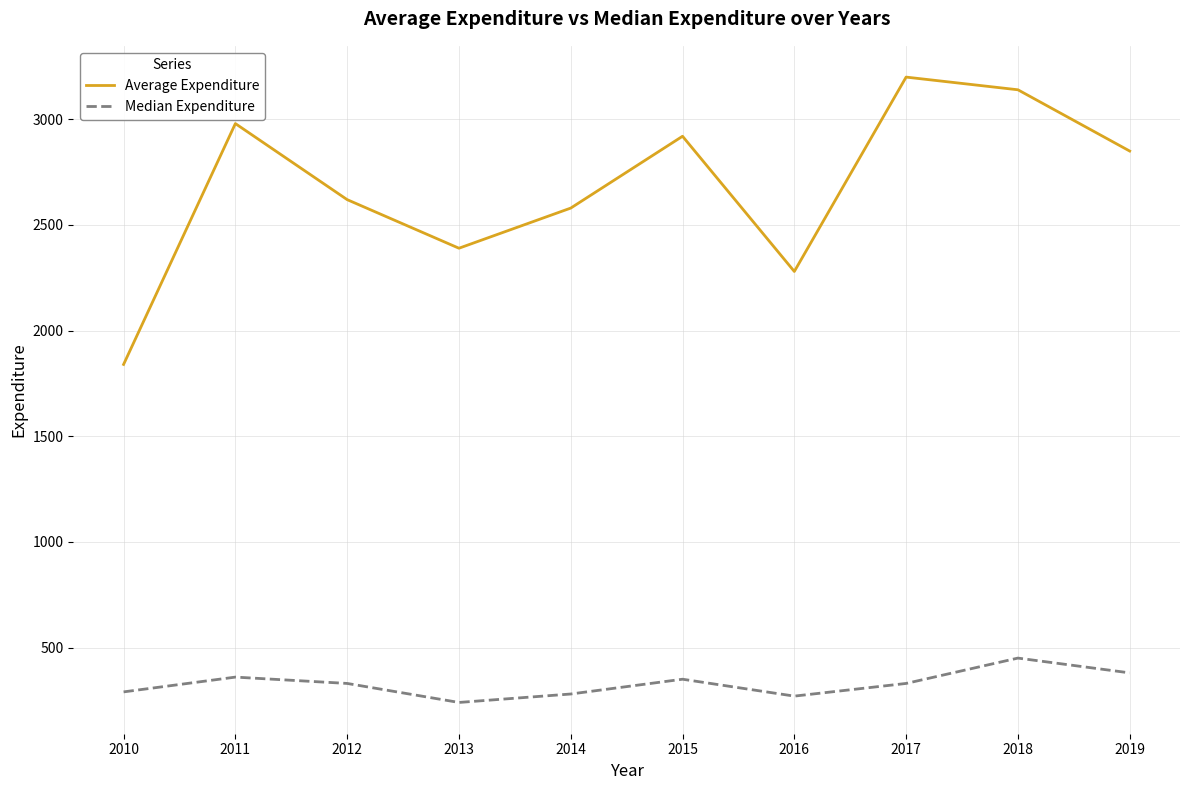

Rank the series by their average value, from highest to lowest.

Average Expenditure, Median Expenditure